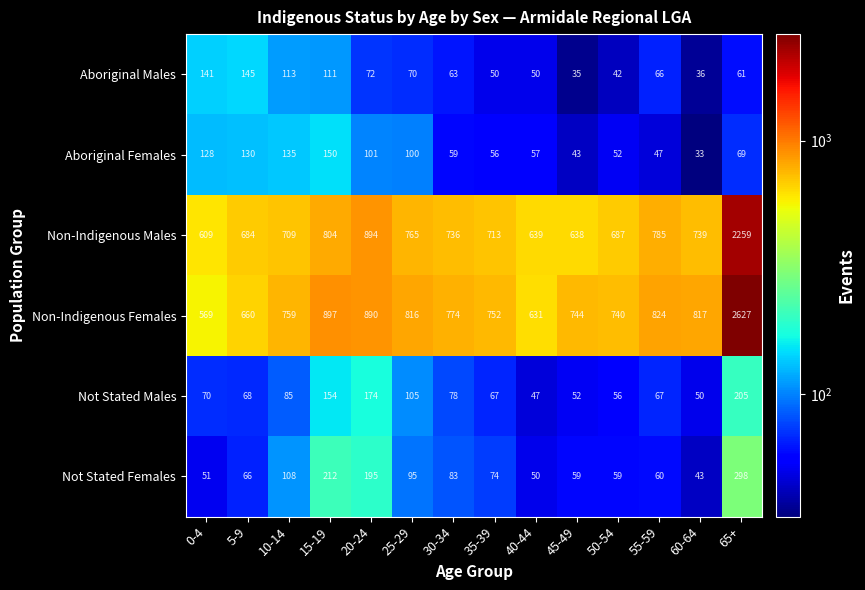

What is the sum of the Not Stated Males values at 30-34 and 45-49?

130